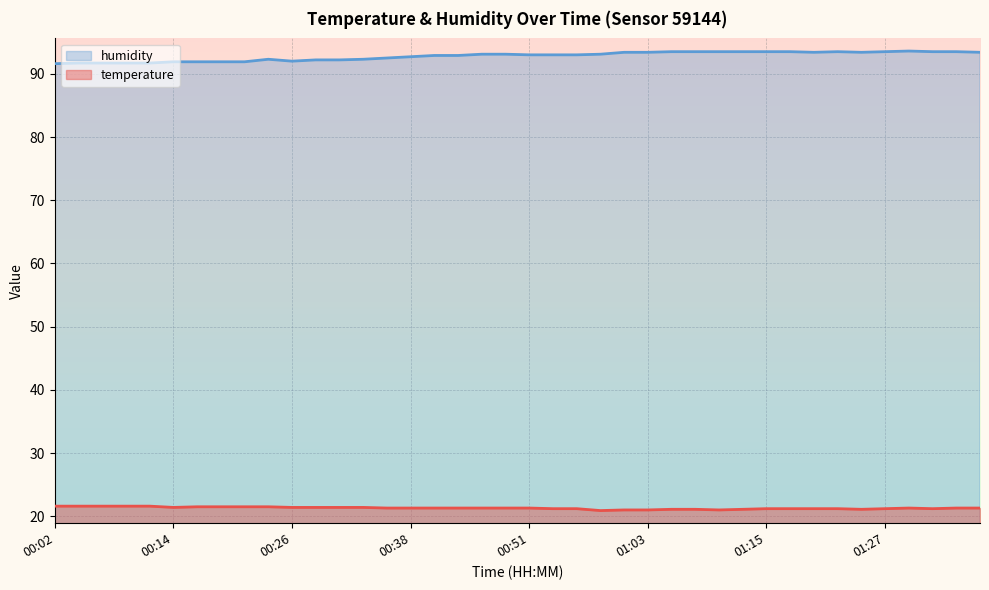

How many interior local valleys does the temperature series have?

5